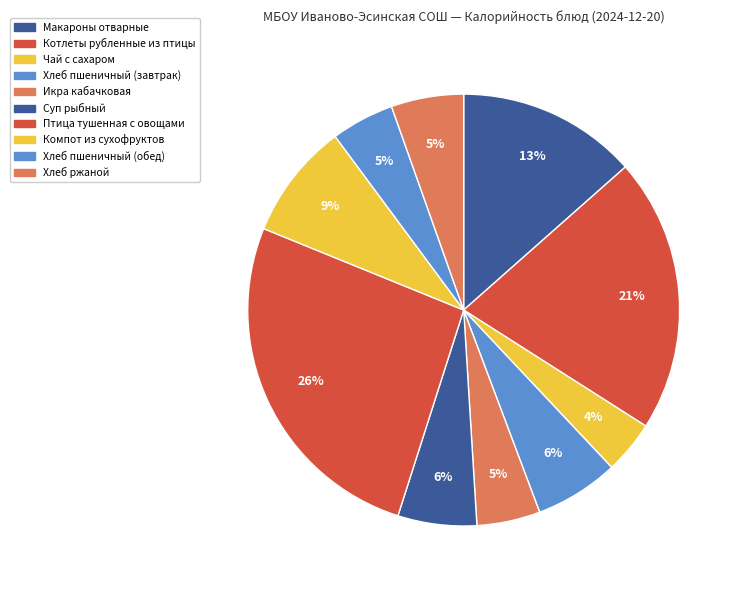

Between Котлеты рубленные из птицы and Хлеб пшеничный (завтрак), which is larger?

Котлеты рубленные из птицы